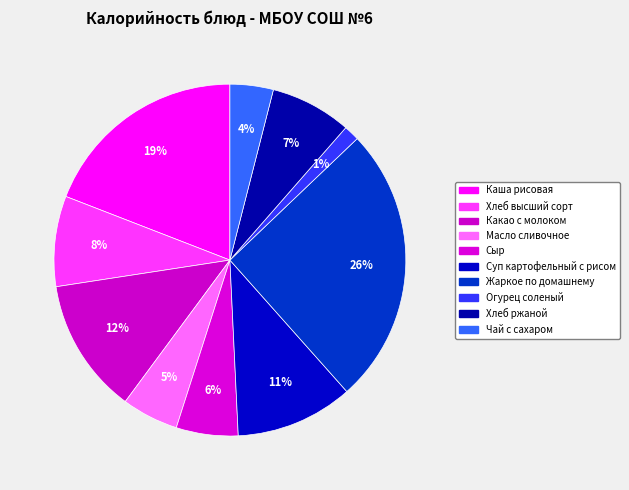

How many segments does this pie chart have?

10